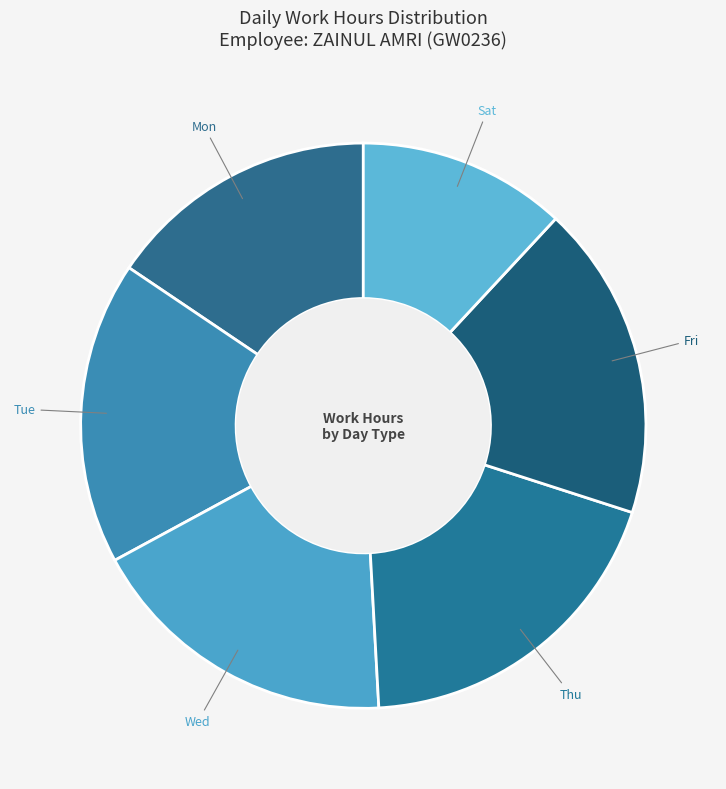

What is the smallest slice in the pie chart?

4-Sat